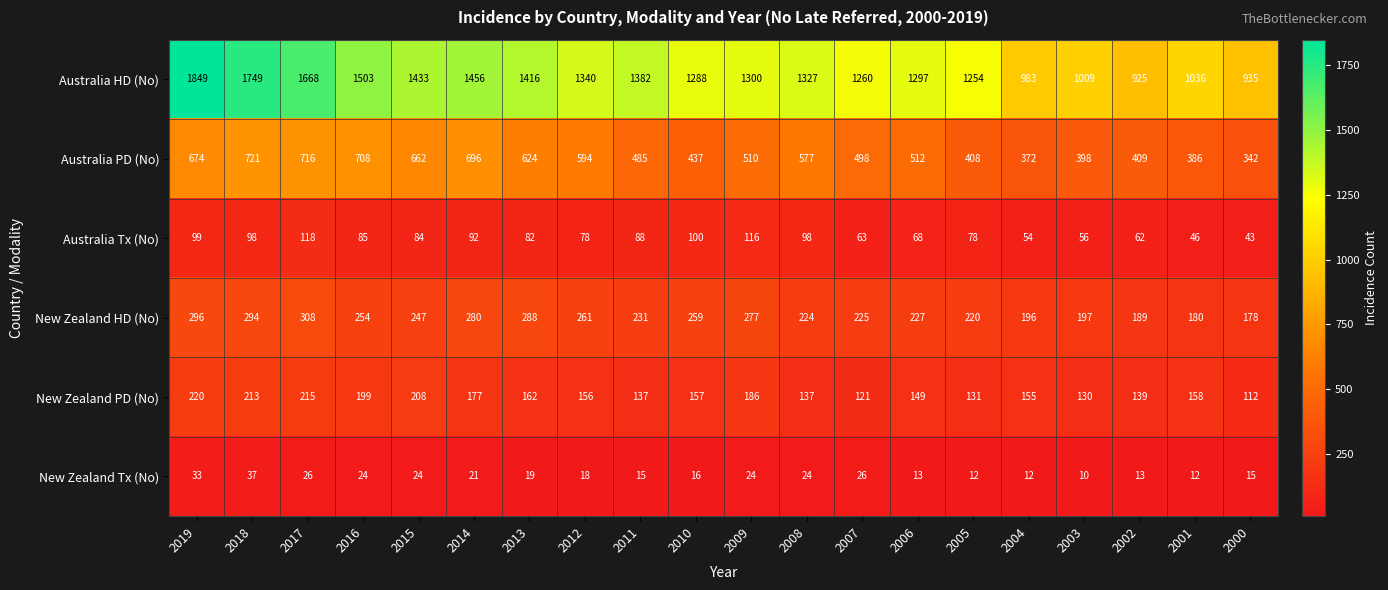

How many distinct data groups are displayed?

6